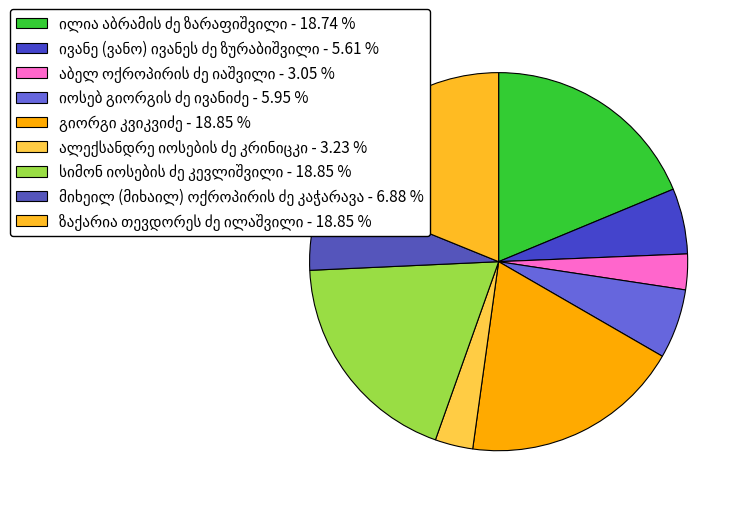

Do ილია აბრამის ძე ზარაფიშვილი and ივანე (ვანო) ივანეს ძე ზურაბიშვილი together represent more than half of the pie?

No